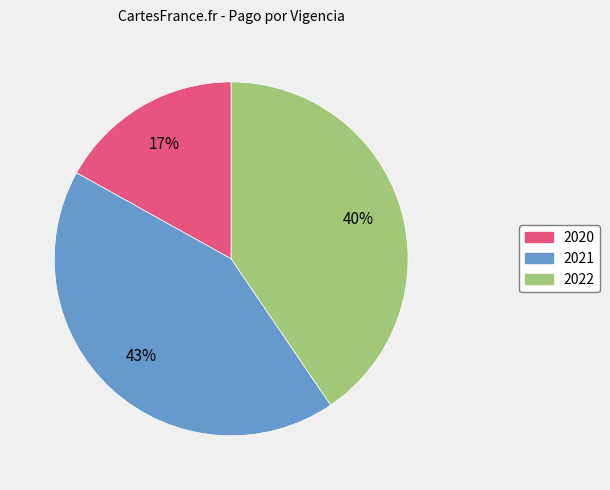

To the nearest percent, what percentage of the pie is 2020?

17%